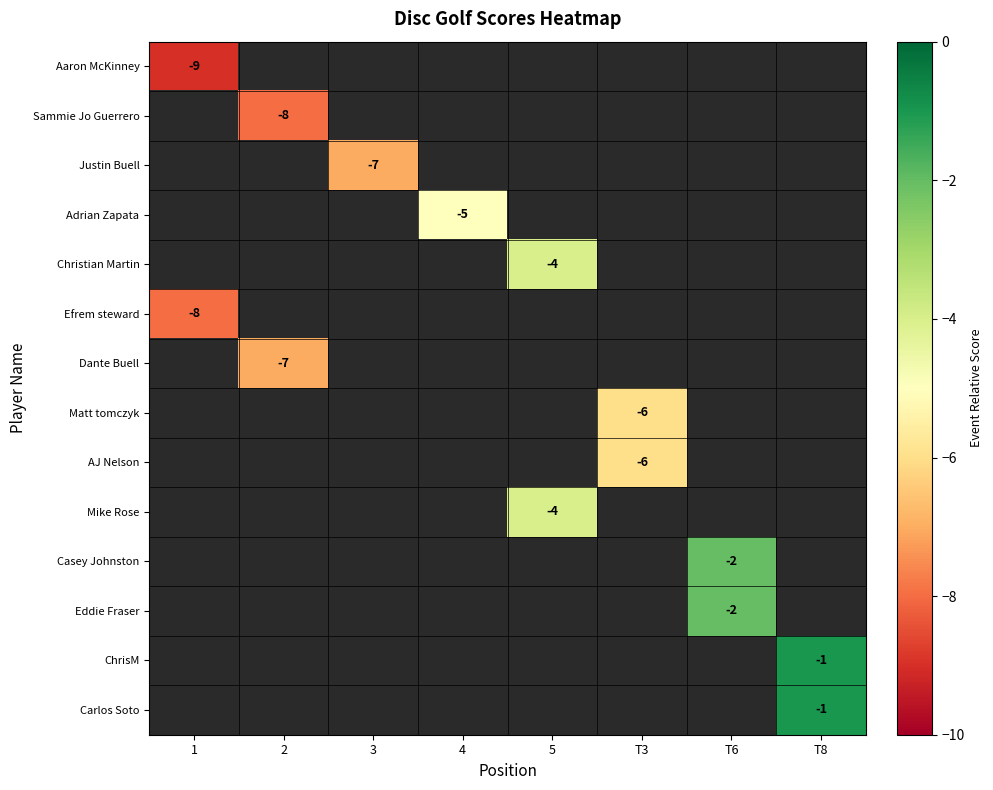

How many categories are shown in the chart?

8